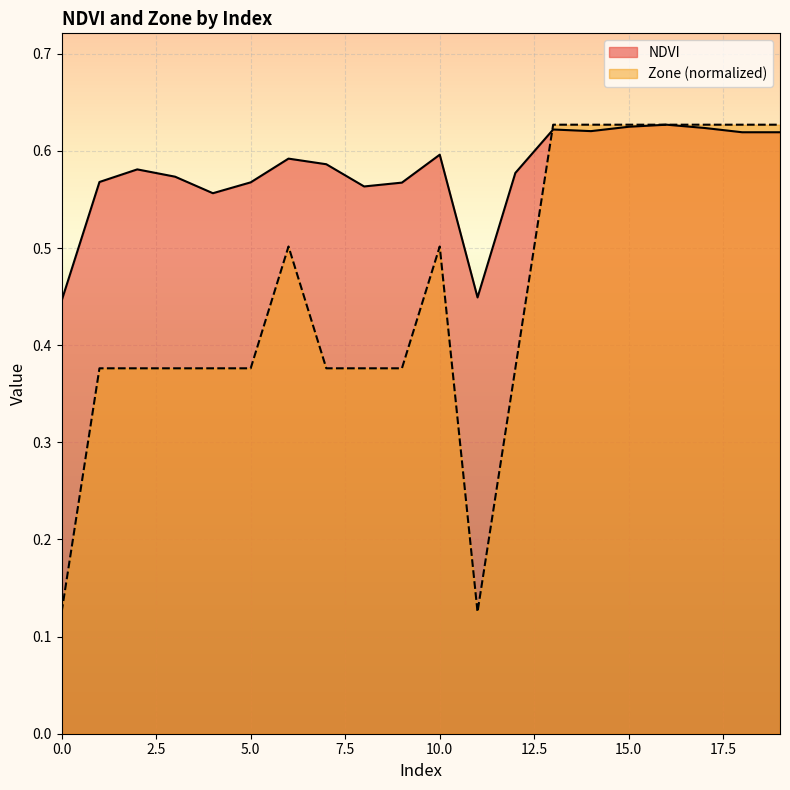

Between 0 and 4, which series saw the biggest shift?

Zone